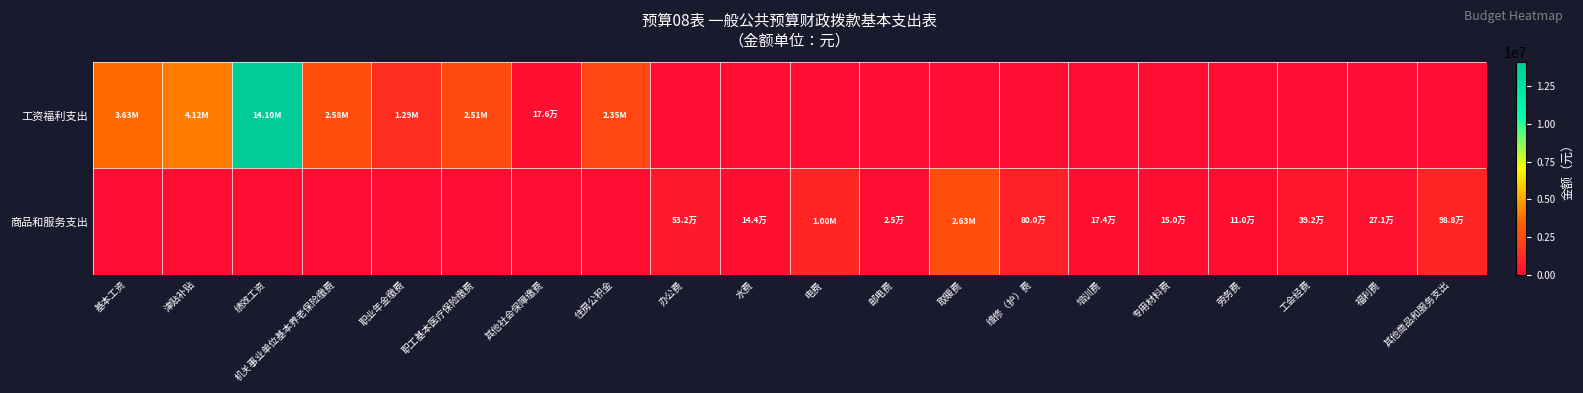

Which series has the widest spread of values?

工资福利支出